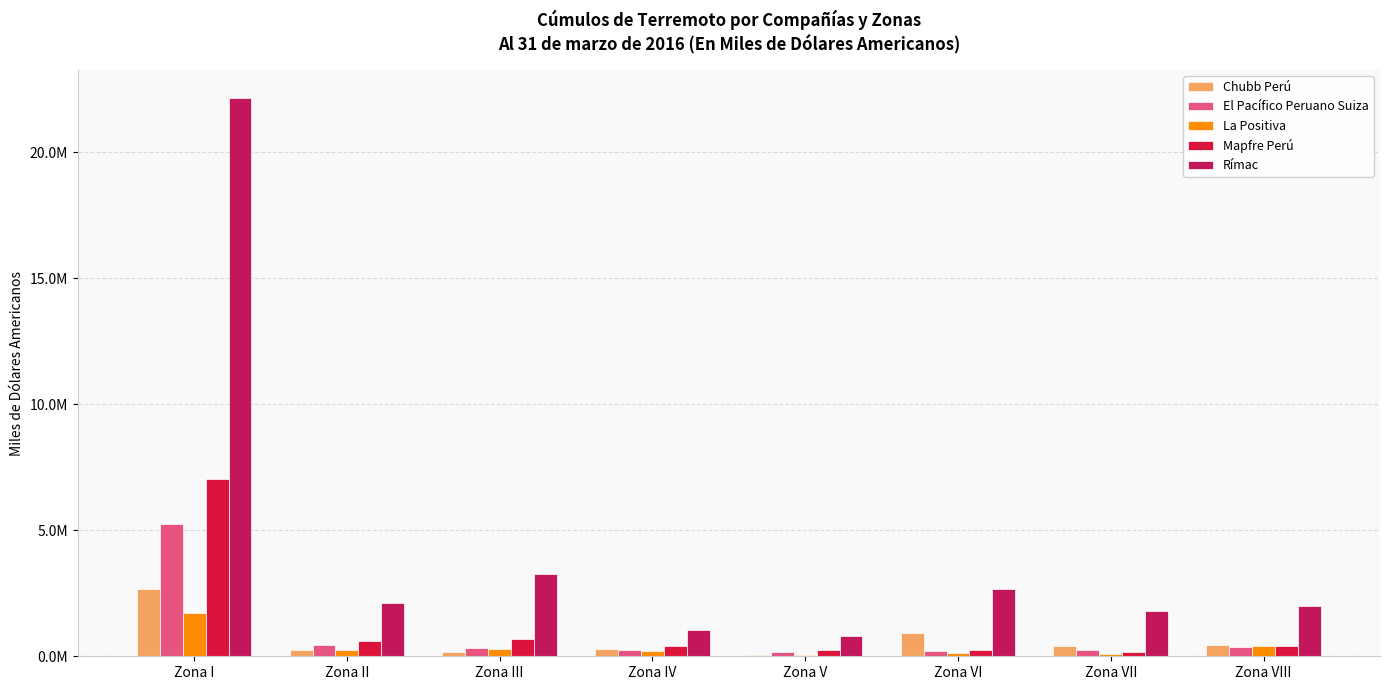

Reading left to right, transcribe all the data shown in this chart.

Chubb Perú: 2649175.3	233280.4	171417.6	271679.4	38239.1	935519.9	418871.1	428861.4
El Pacífico Peruano Suiza: 5247243.6	428235.6	340345.6	229489.1	168311.6	206842.8	250956.1	382612.4
La Positiva: 1729359.0	238534.8	274224.9	215158.3	62802.2	112799.3	96971.8	424073.2
Mapfre Perú: 7032999.3	624490.9	676399.5	393453.7	247601.0	238885.9	161620.8	419262.6
Rímac: 22151263.2	2119977.6	3264175.6	1054036.7	812458.2	2654244.2	1786770.1	1989176.5